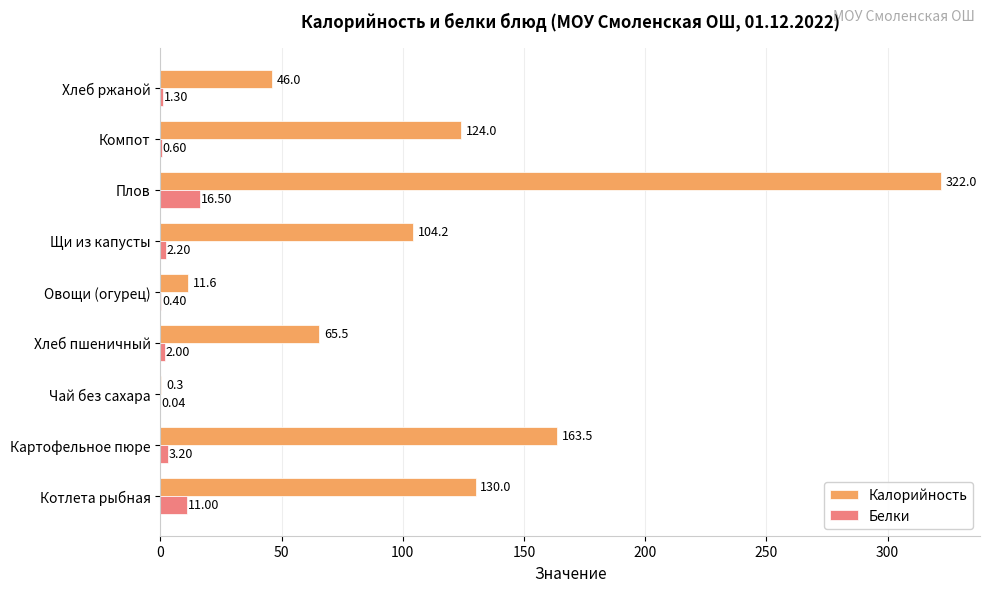

How many distinct data groups are displayed?

2